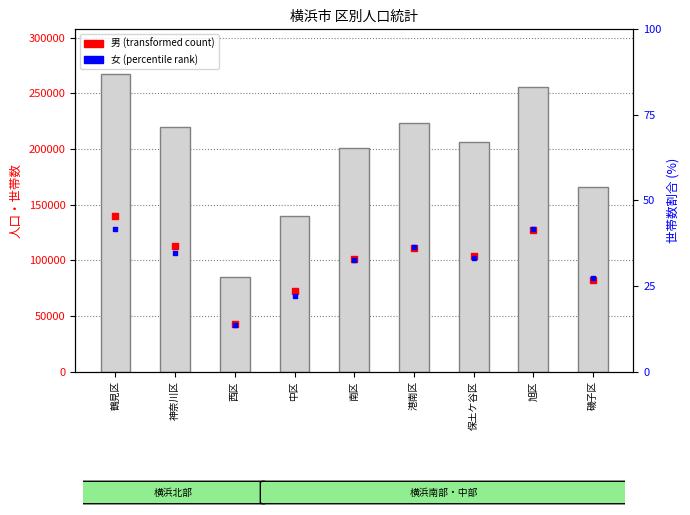

Which series has the largest Y range (max minus min)?

総数